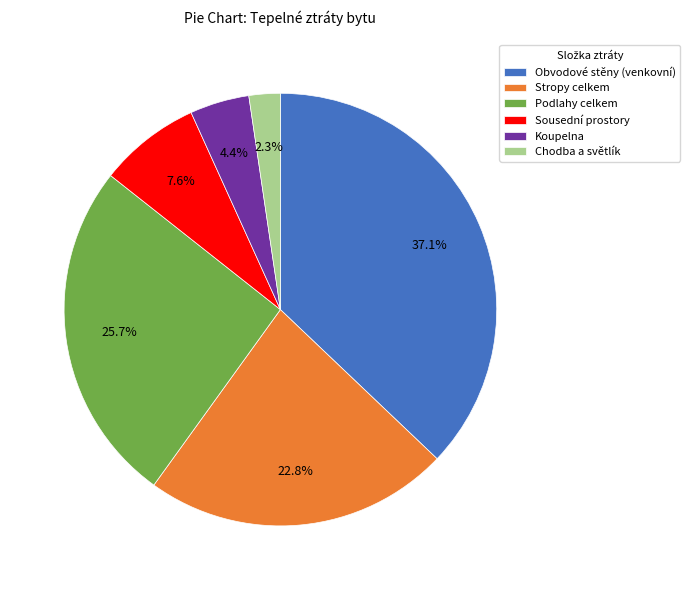

How many segments does this pie chart have?

6